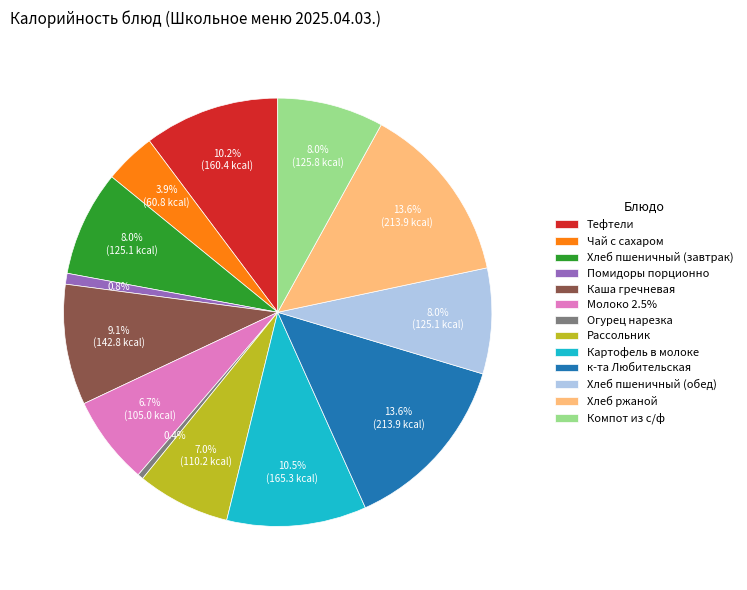

To the nearest percent, what percentage of the pie is Хлеб пшеничный (обед)?

8%